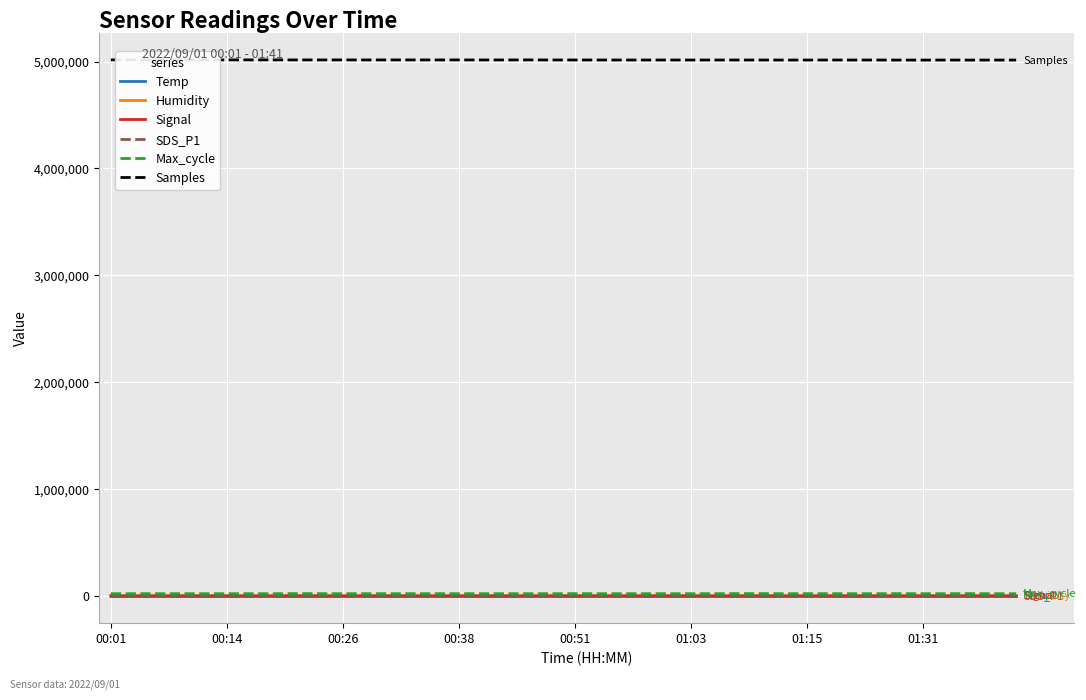

Which series has the largest total across all categories?

Samples